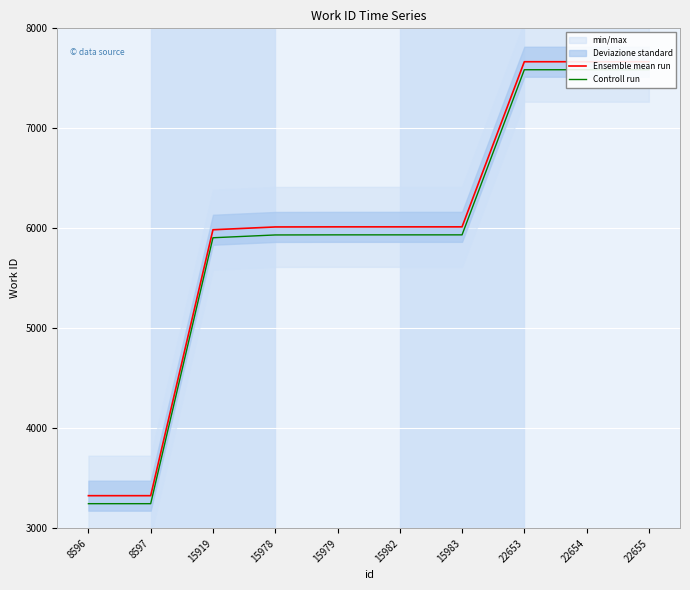

How many values in the Controll run series are below 5935?

4